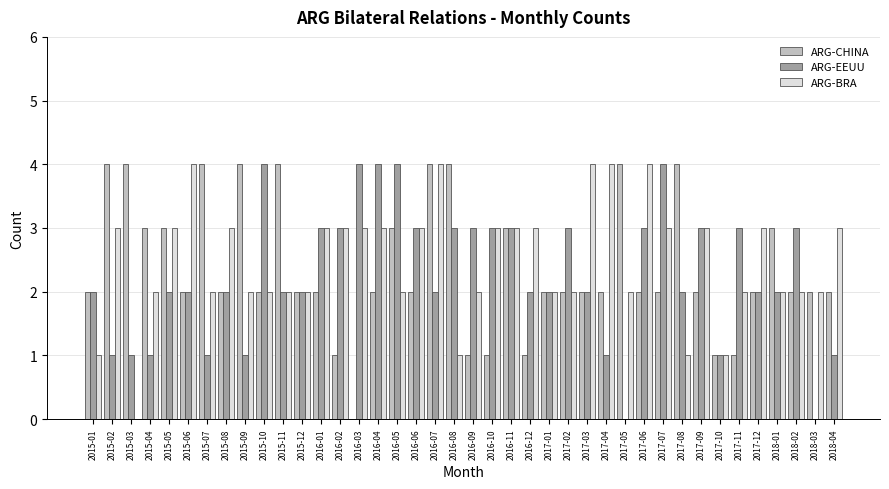

What is the sum of the ARG-BRA values at 2016-09 and 2015-01?

3